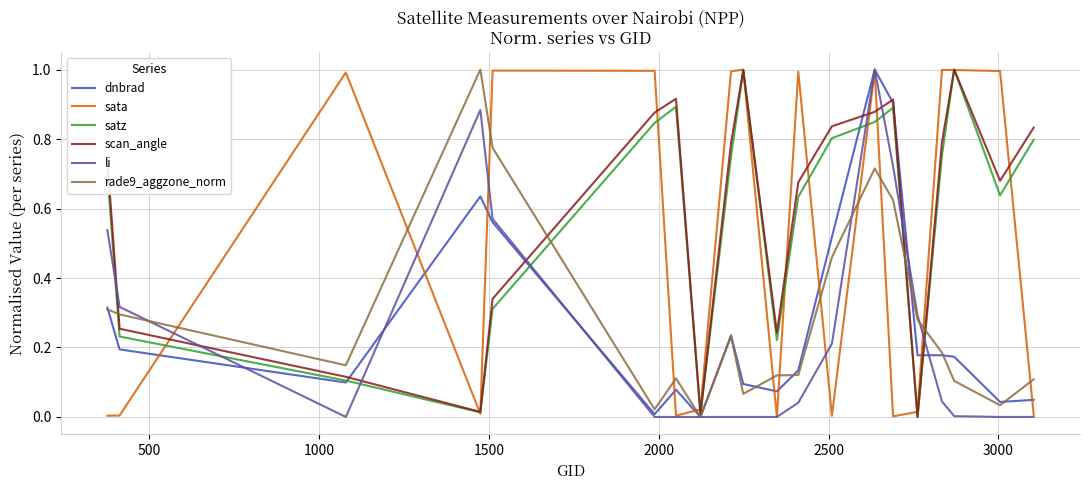

What is the difference between the maximum and second lowest values in the rade9_aggzone_norm series?

1.0